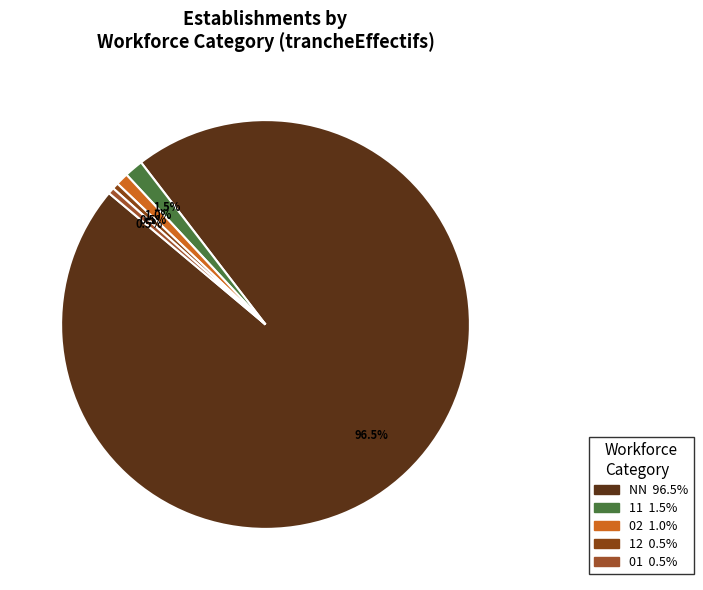

What is the largest slice in the pie chart?

NN